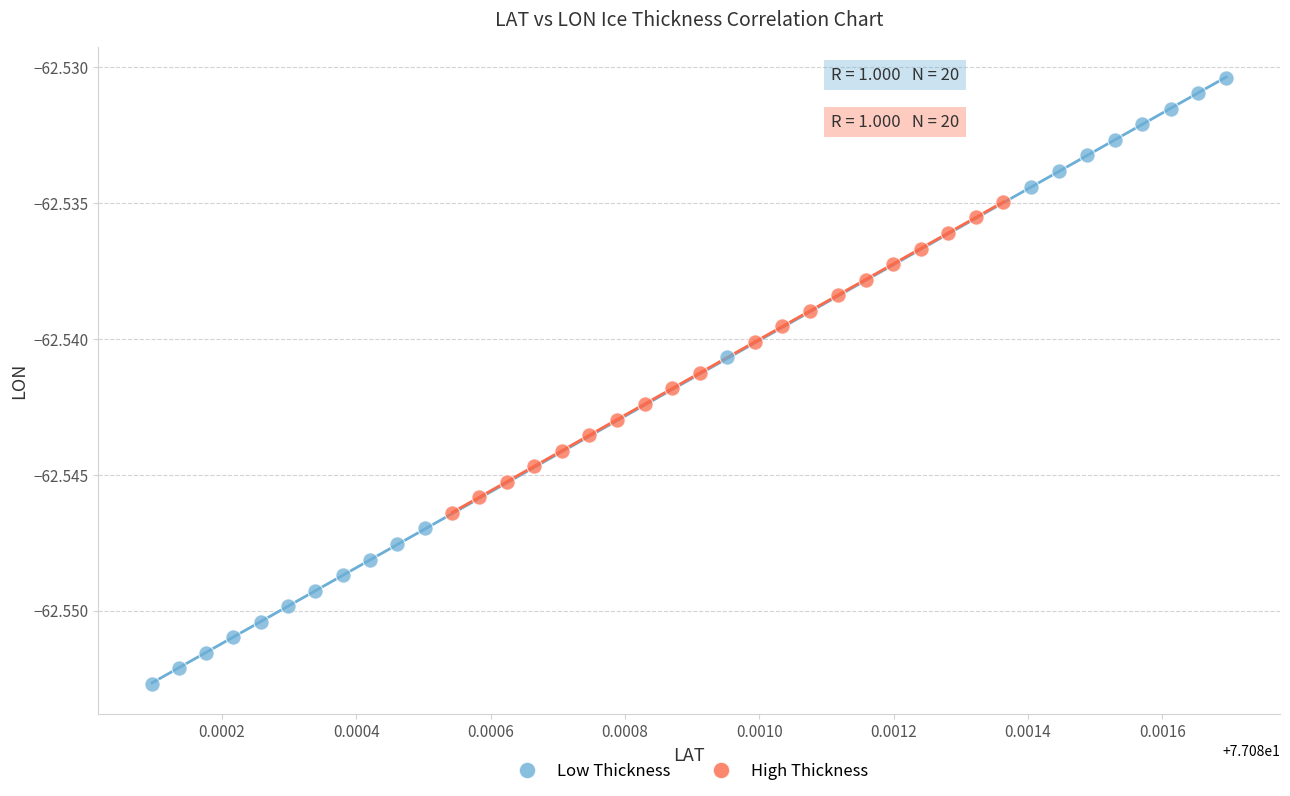

Which series has the widest spread of Y values?

Low Thickness